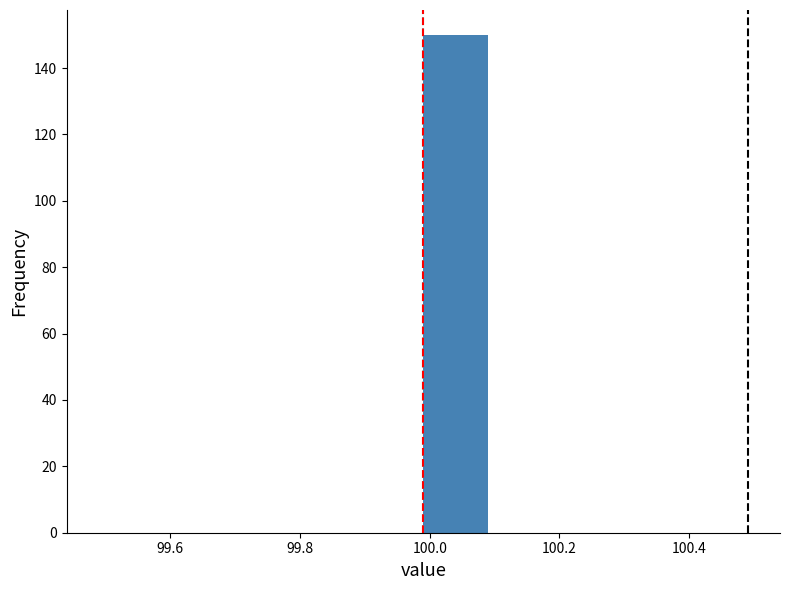

Reading left to right, transcribe this chart: for each bar, give the range it covers on the x-axis and its height. Neither the bar edges nor the heights are printed on the chart, so give them approximately, as read against the axes.

99.49 to 99.59: 0
99.59 to 99.69: 0
99.69 to 99.79: 0
99.79 to 99.89: 0
99.89 to 99.99: 0
99.99 to 100.09: 150
100.09 to 100.19: 0
100.19 to 100.29: 0
100.29 to 100.39: 0
100.39 to 100.49: 0